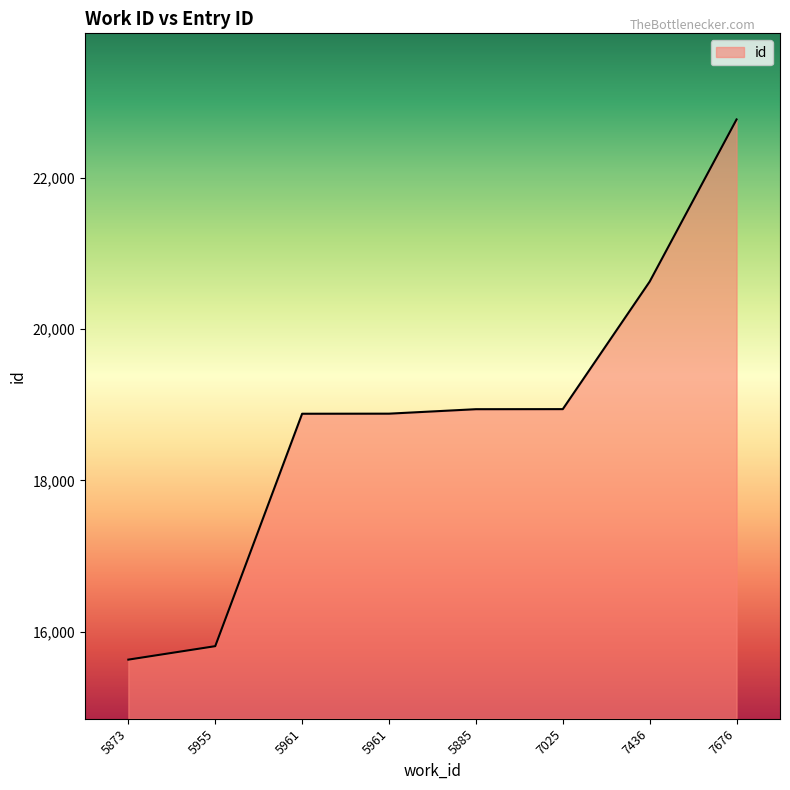

What is the label of the 4th point from the right?

5885